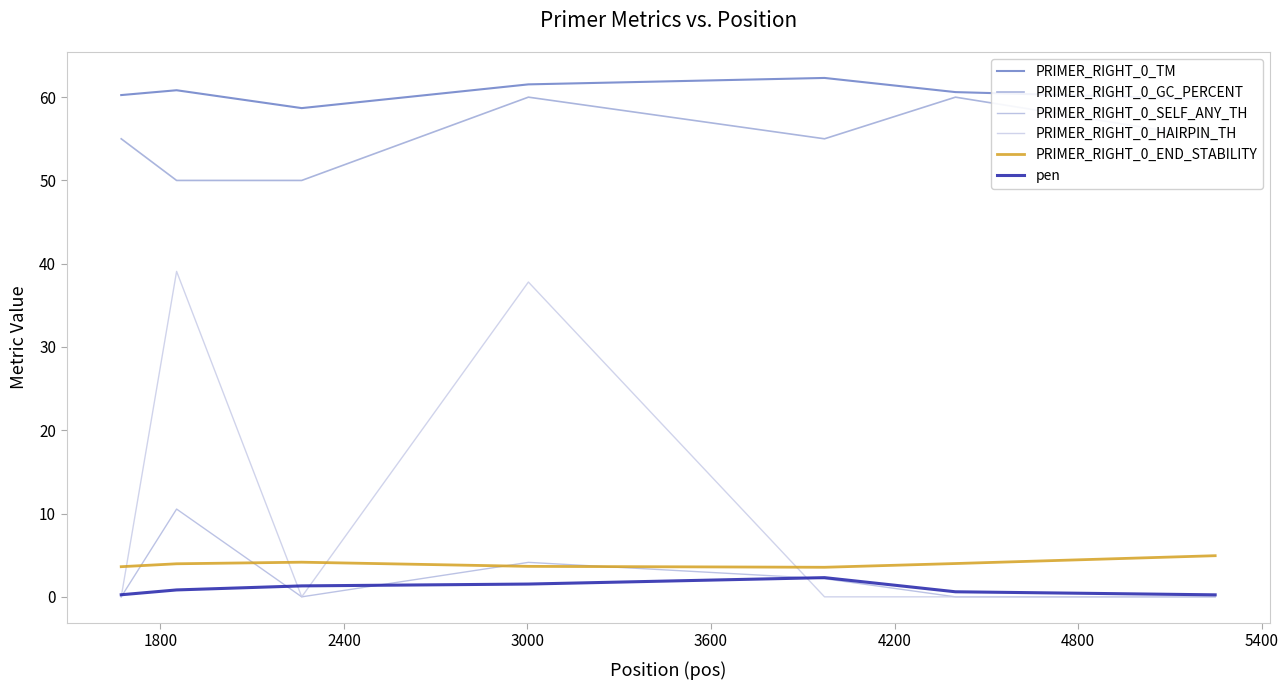

List the series in order of their peak value, highest first.

PRIMER_RIGHT_0_TM, PRIMER_RIGHT_0_GC_PERCENT, PRIMER_RIGHT_0_HAIRPIN_TH, PRIMER_RIGHT_0_SELF_ANY_TH, PRIMER_RIGHT_0_END_STABILITY, pen